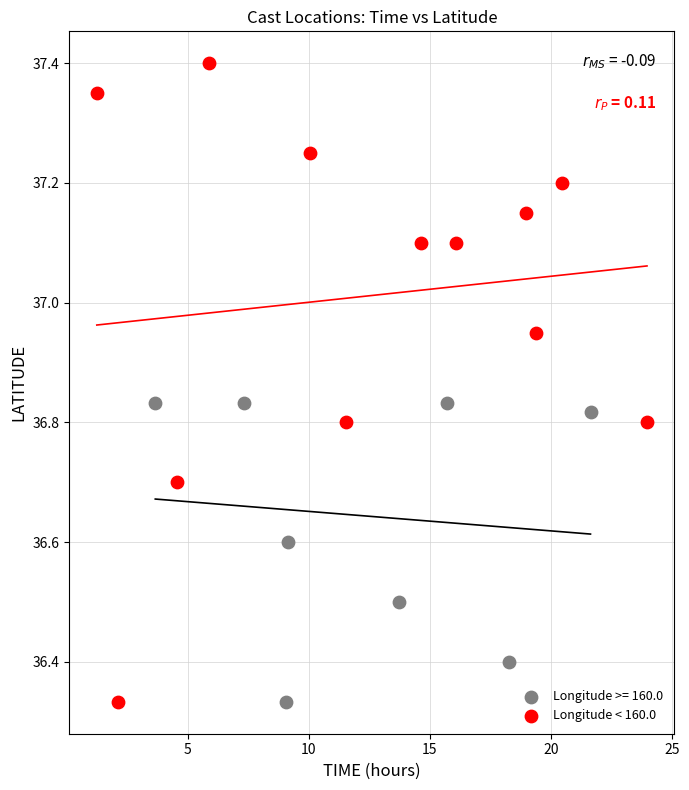

Which series has the widest spread of Y values?

Longitude < 160.0